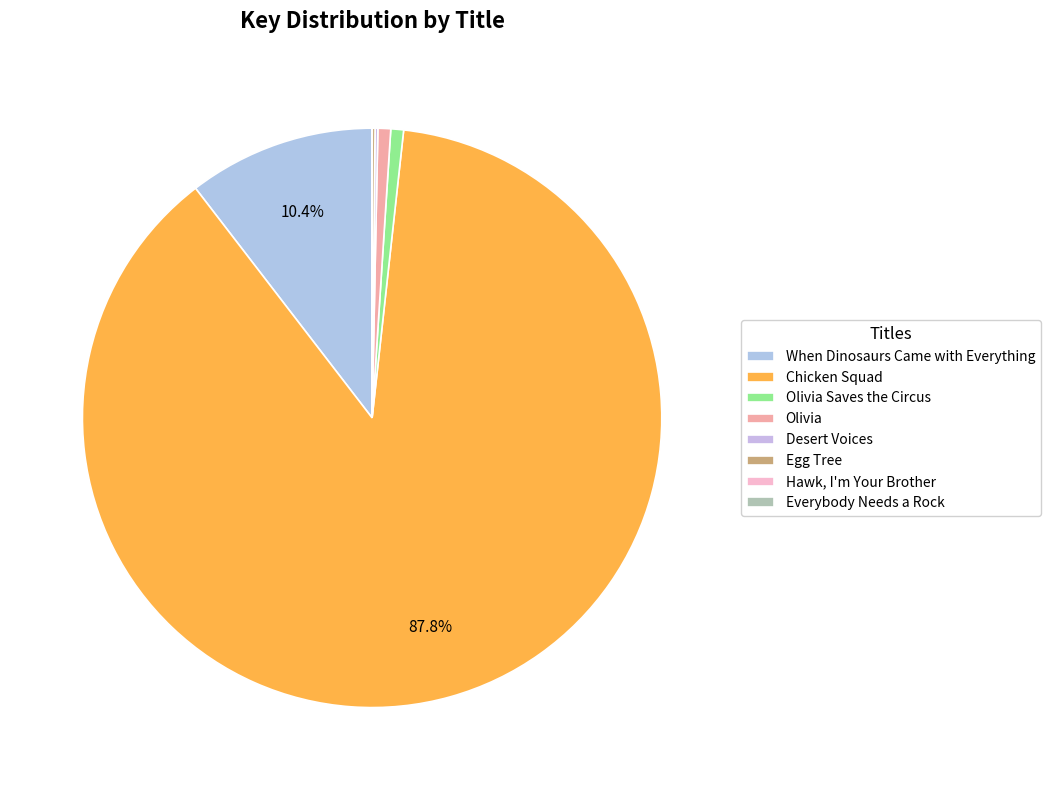

The Hawk, I'm Your Brother slice represents 1% of the pie. True or false?

False